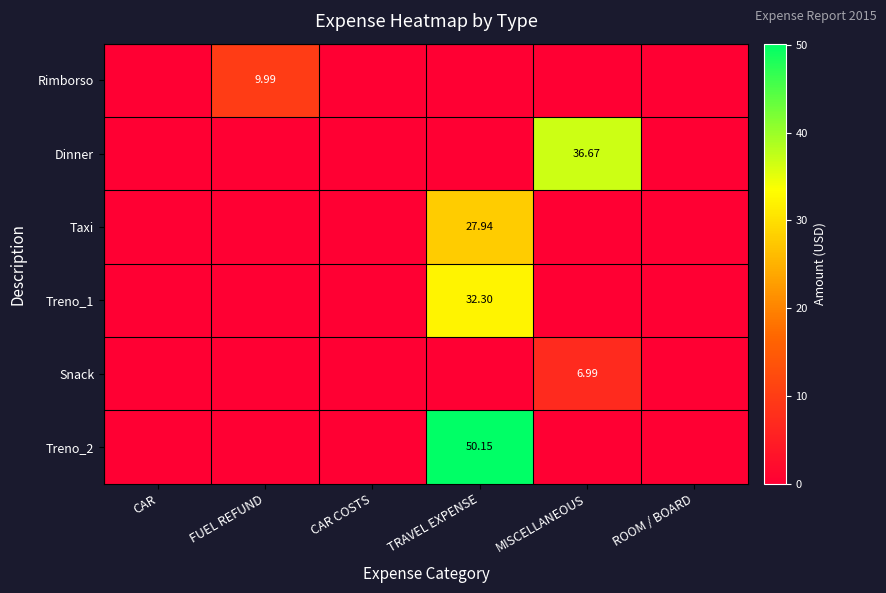

Between CAR COSTS and CAR, which is larger?

CAR COSTS